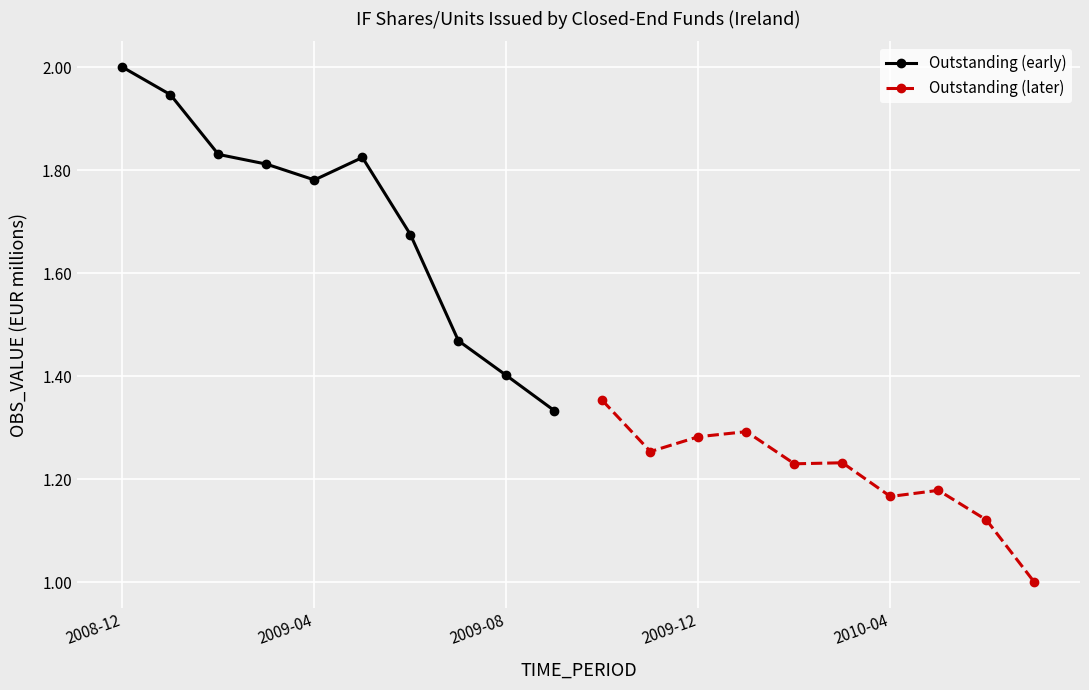

True or false: Outstanding (early) and Outstanding (later) cross at least once.

False